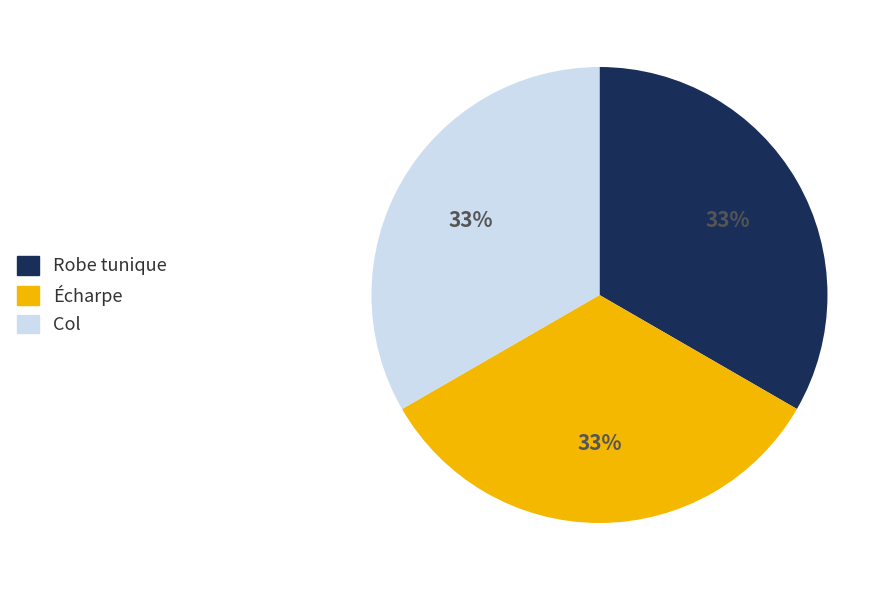

Approximately how many times larger is the value at Col compared to Écharpe?

1.0